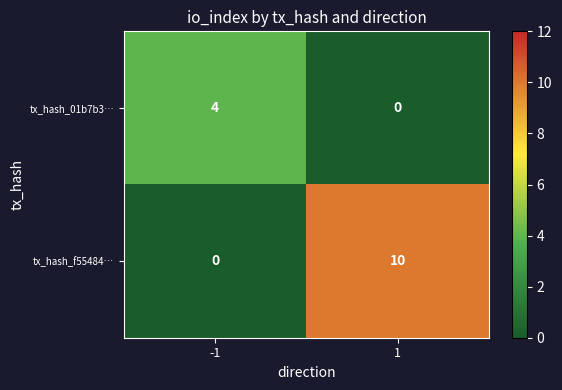

Read the tx_hash_01b7b3… value at -1.

4